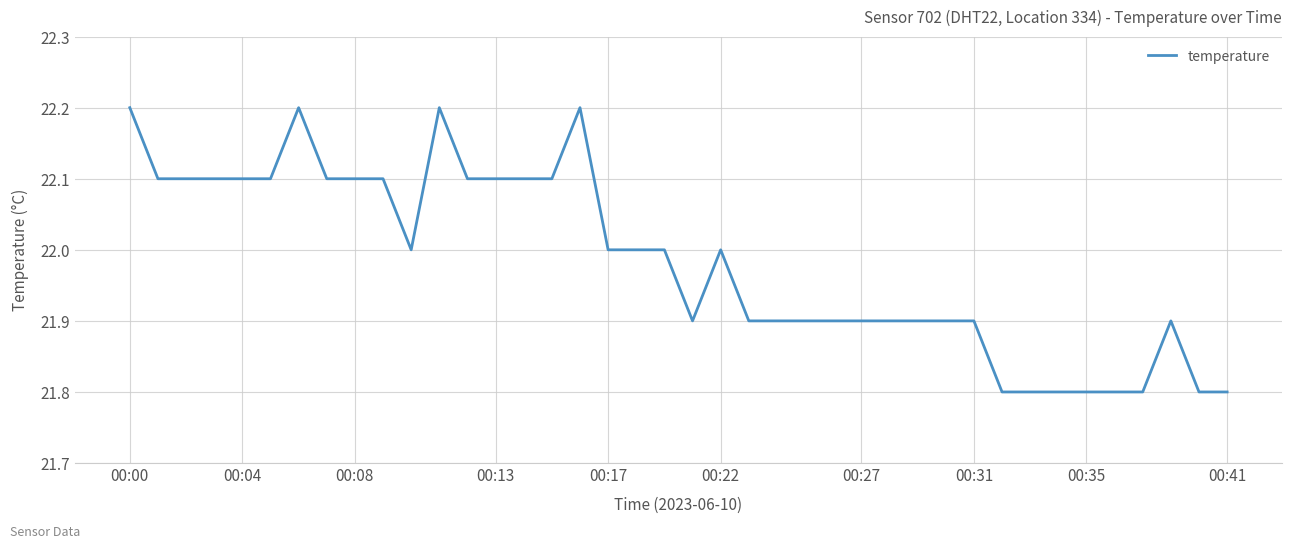

What is the difference between the maximum and minimum values?

0.4